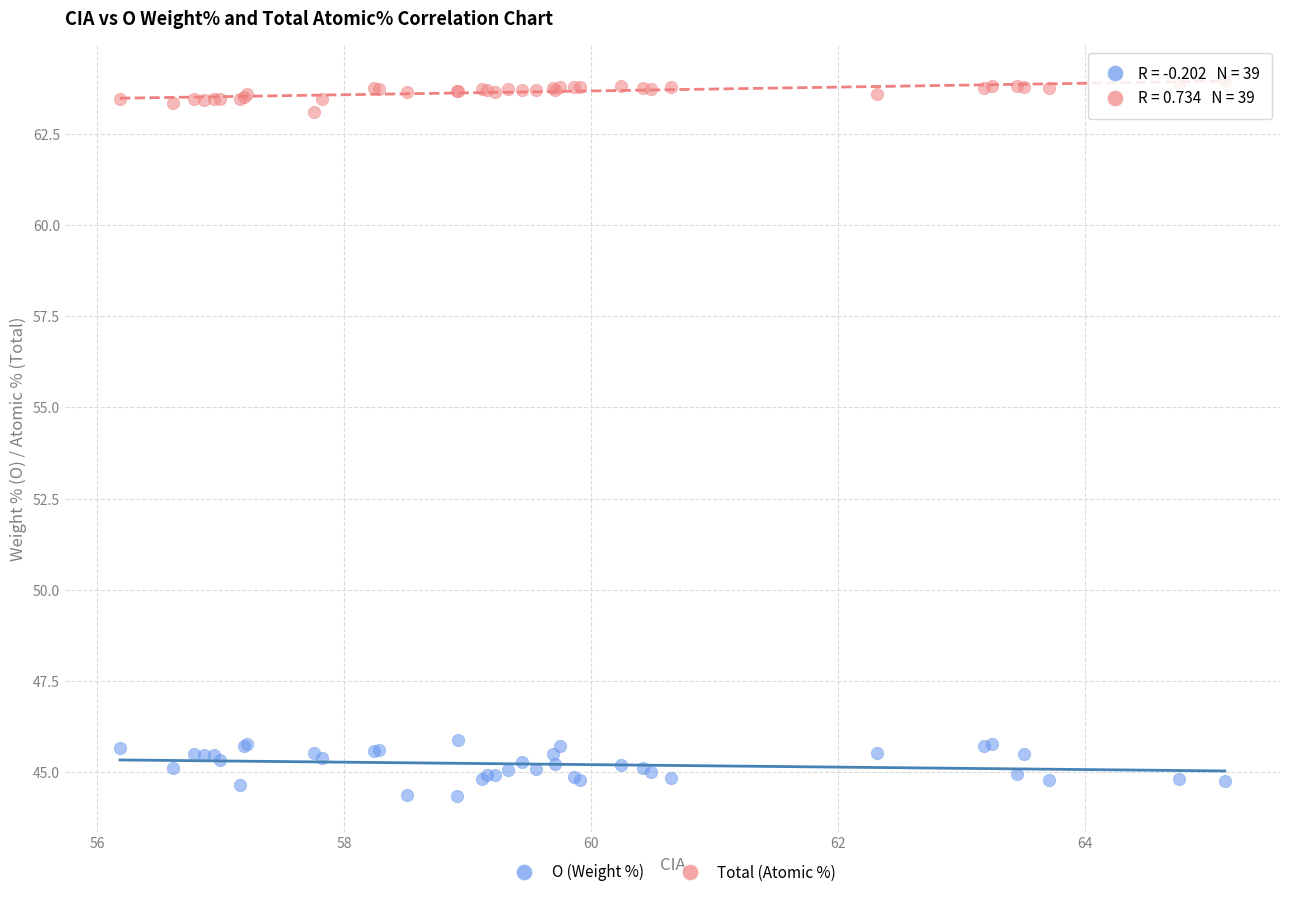

Which series contains the highest Y value?

Total (Atomic %)